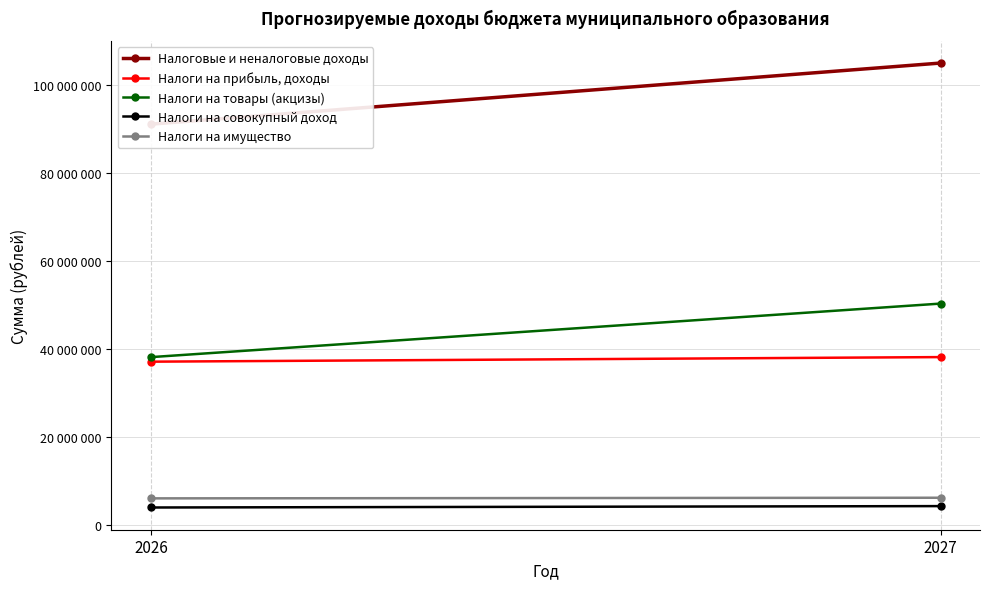

What are all the series names shown in the legend?

Налоговые и неналоговые доходы, Налоги на прибыль, доходы, Налоги на товары (акцизы), Налоги на совокупный доход, Налоги на имущество